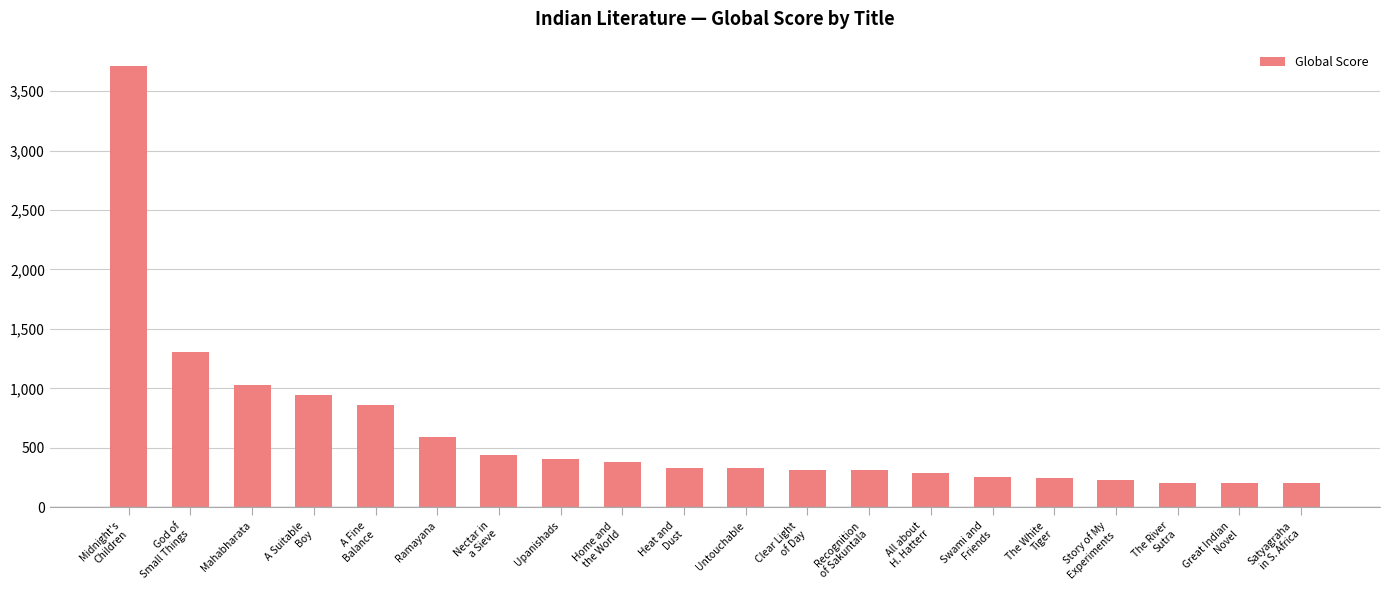

Which has a higher value, A Suitable
Boy or A Fine
Balance?

A Suitable
Boy